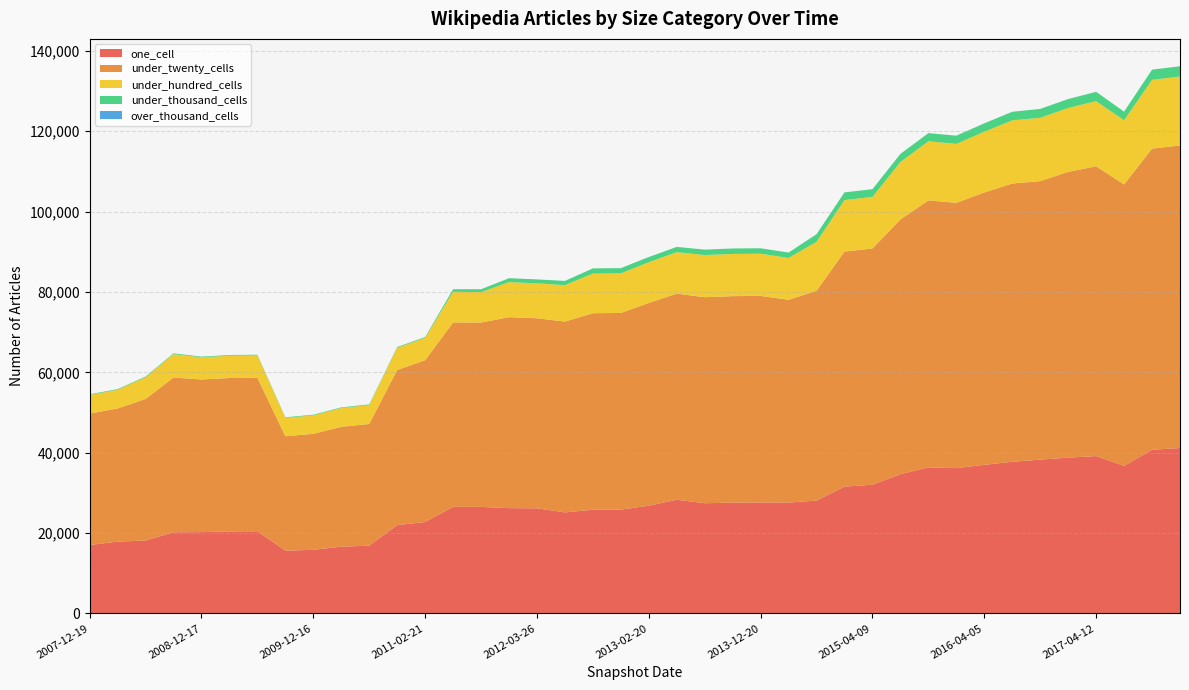

Reading left to right, extract all data points from this chart.

one_cell: 17025	17873	18143	20204	20242	20416	20458	15629	15835	16619	16862	21986	22753	26532	26519	26210	26169	25149	25809	25841	26816	28297	27434	27567	27630	27592	28080	31562	32033	34655	36346	36159	36993	37745	38286	38774	39164	36731	40738	41167
under_twenty_cells: 32724	33150	35225	38505	37987	38178	38209	28468	28873	29828	30287	38605	40274	45896	45878	47532	47299	47488	48917	48941	50463	51292	51272	51403	51400	50469	52232	58500	58800	63398	66463	66027	67781	69257	69304	71127	72125	70037	74944	75305
under_hundred_cells: 4629	4648	5411	5836	5513	5545	5550	4559	4591	4675	4723	5509	5569	7625	7576	8721	8693	9070	9859	9859	10127	10336	10490	10504	10499	10417	12175	12808	12849	14295	14704	14677	15124	15717	15767	15902	16217	15978	17114	17169
under_thousand_cells: 167	167	180	194	177	178	178	163	163	165	165	197	197	639	711	973	973	1058	1296	1297	1303	1305	1351	1358	1356	1339	1906	1928	1907	2025	2027	2042	2085	2139	2207	2226	2309	2148	2538	2546
over_thousand_cells: 0	0	0	0	0	0	0	0	0	0	0	0	0	0	0	0	0	0	0	0	0	0	0	0	0	0	0	0	0	0	0	0	0	0	0	0	0	0	0	0